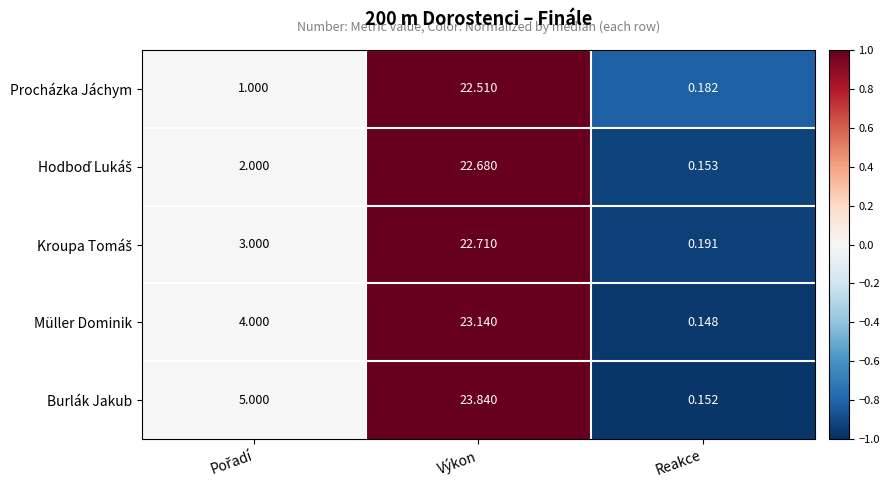

Which series has the largest total across all categories?

Burlák Jakub